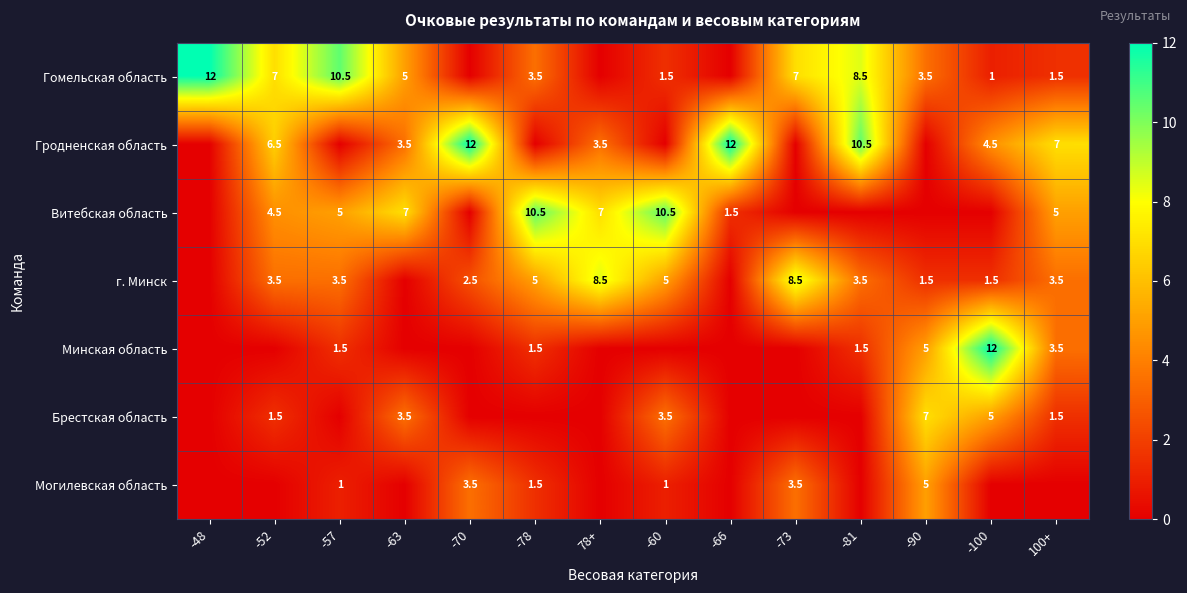

Count the number of categories in the chart.

14